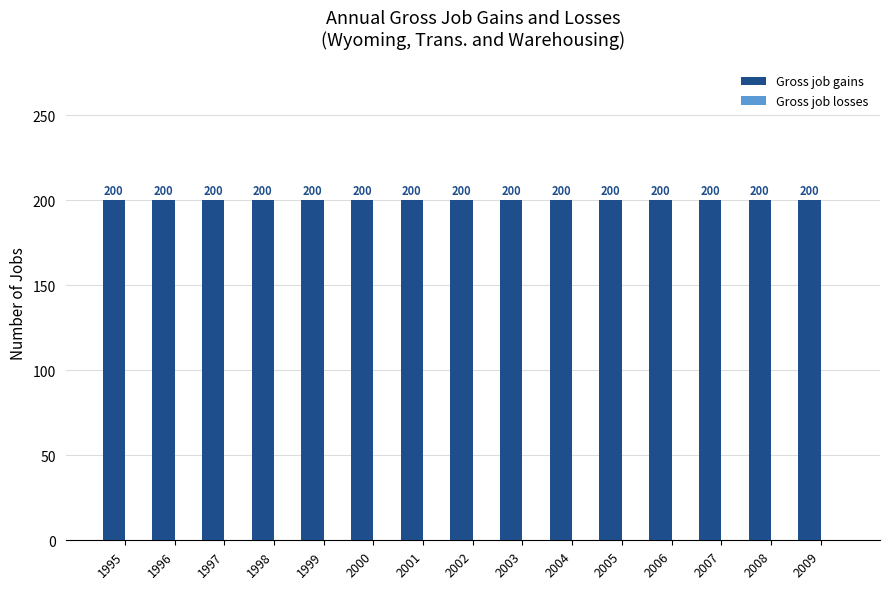

How many bars are there in total?

30